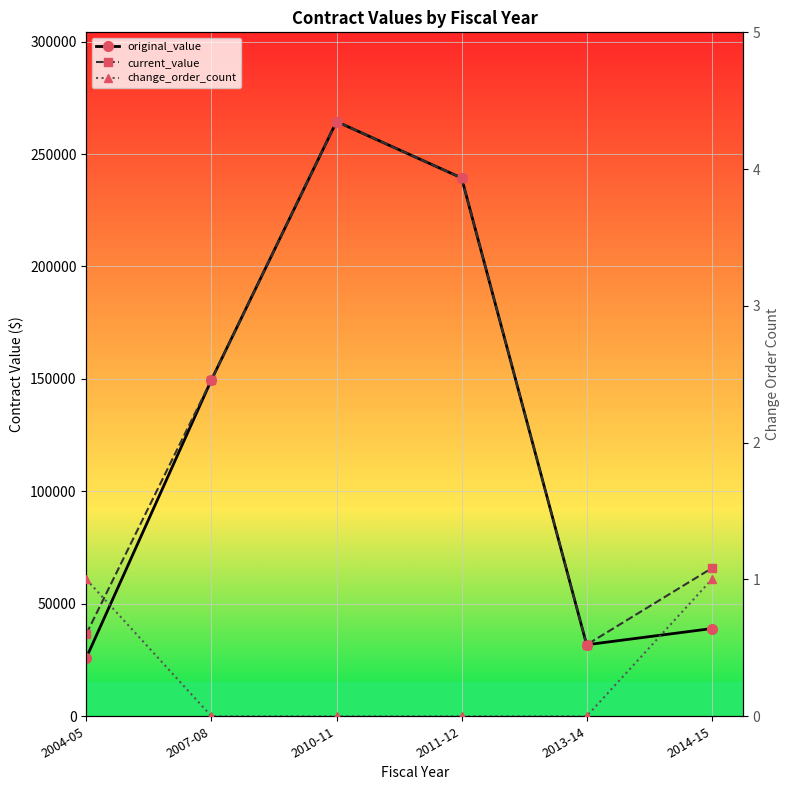

Does the chart display data point markers on the line(s)?

Yes